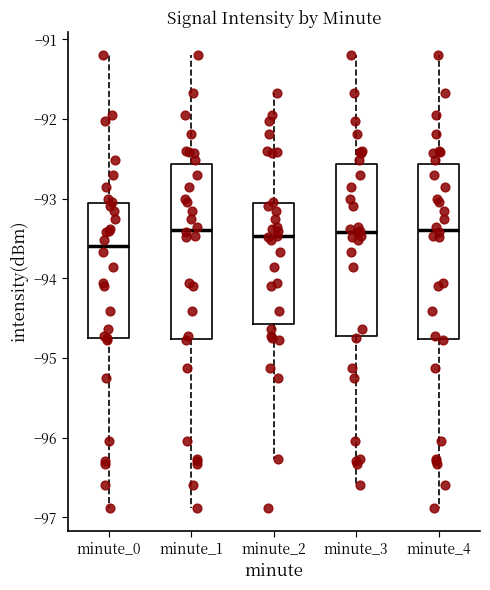

Reading left to right, read every box against the y-axis: the position of its median line, the range the box covers, and the ends of its whiskers. The values are not printed on the chart, so give them approximately, as read against the axis.

minute_0: median -93.6, box -94.7 to -93.1, whiskers -96.9 to -91.2
minute_1: median -93.4, box -94.8 to -92.6, whiskers -96.9 to -91.2
minute_2: median -93.5, box -94.6 to -93.1, whiskers -96.3 to -91.7
minute_3: median -93.4, box -94.7 to -92.6, whiskers -96.6 to -91.2
minute_4: median -93.4, box -94.8 to -92.6, whiskers -96.9 to -91.2